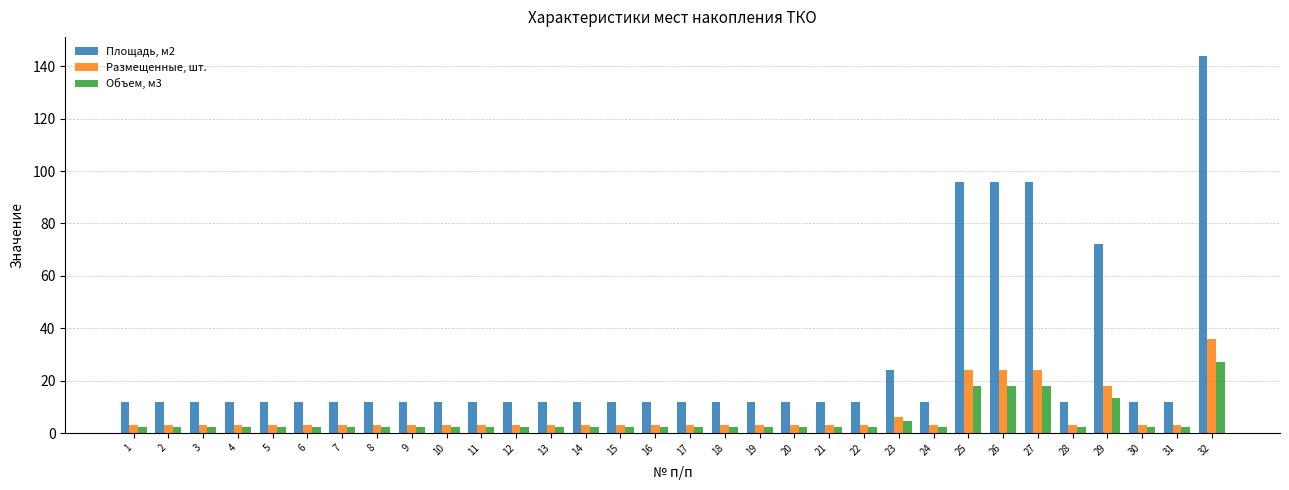

Is the value of Площадь, м2 at 30 greater than the value of Размещенные, шт. at 20?

Yes